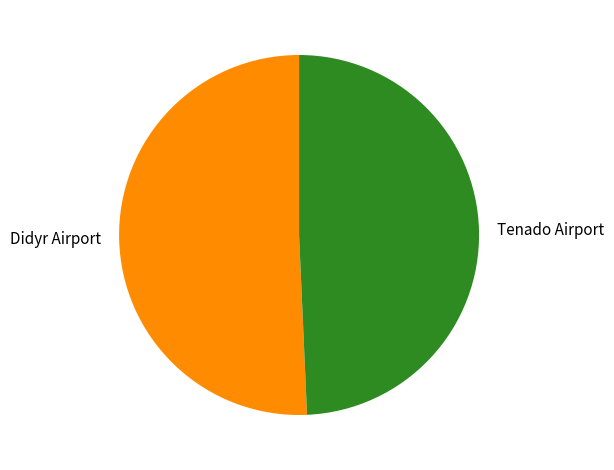

Which category has the smallest portion of the pie?

Tenado Airport